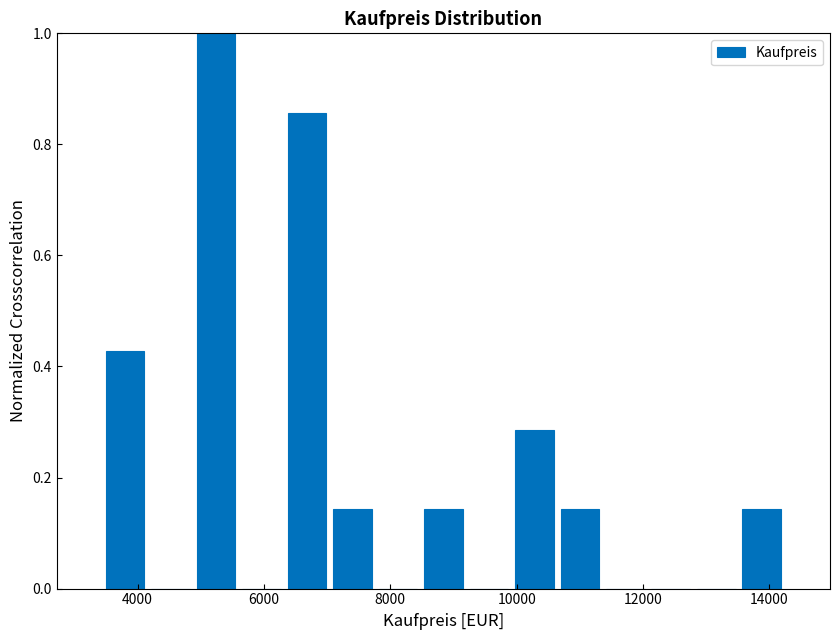

Around what value on the x-axis is the tallest bar? Give the approximate position of its centre, as read against the axis.

5200